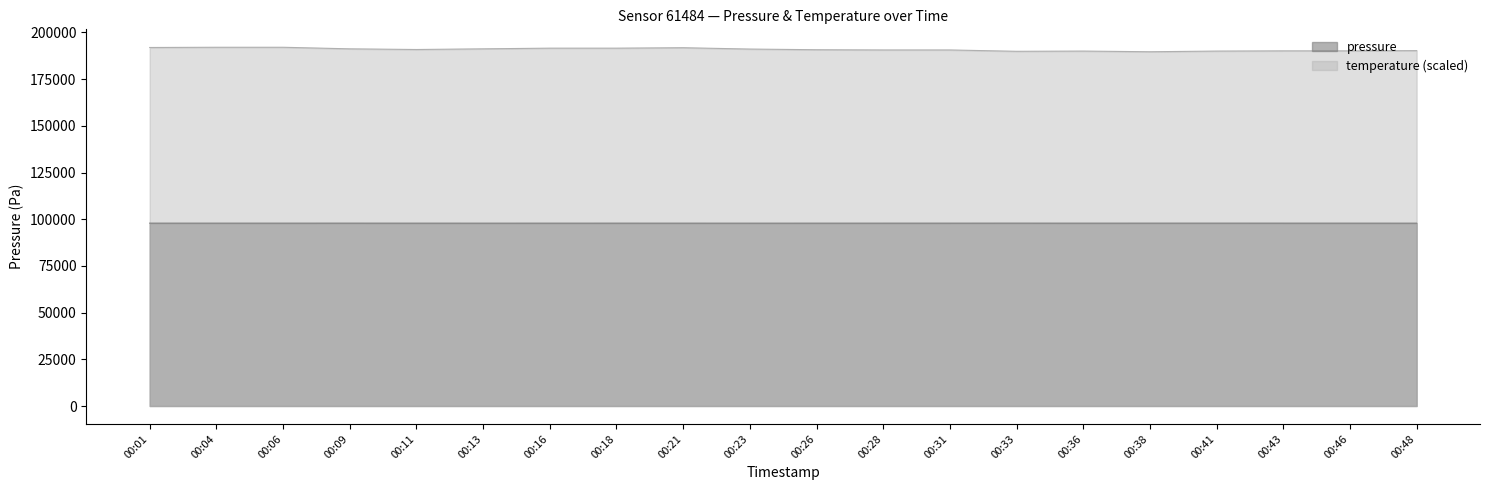

What is the spread (max minus min) of values at 00:01?

94038.9